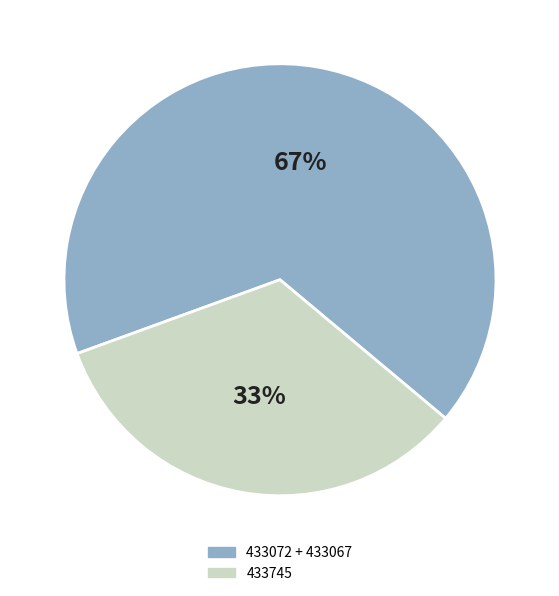

To the nearest percent, what is the average slice percentage?

50%